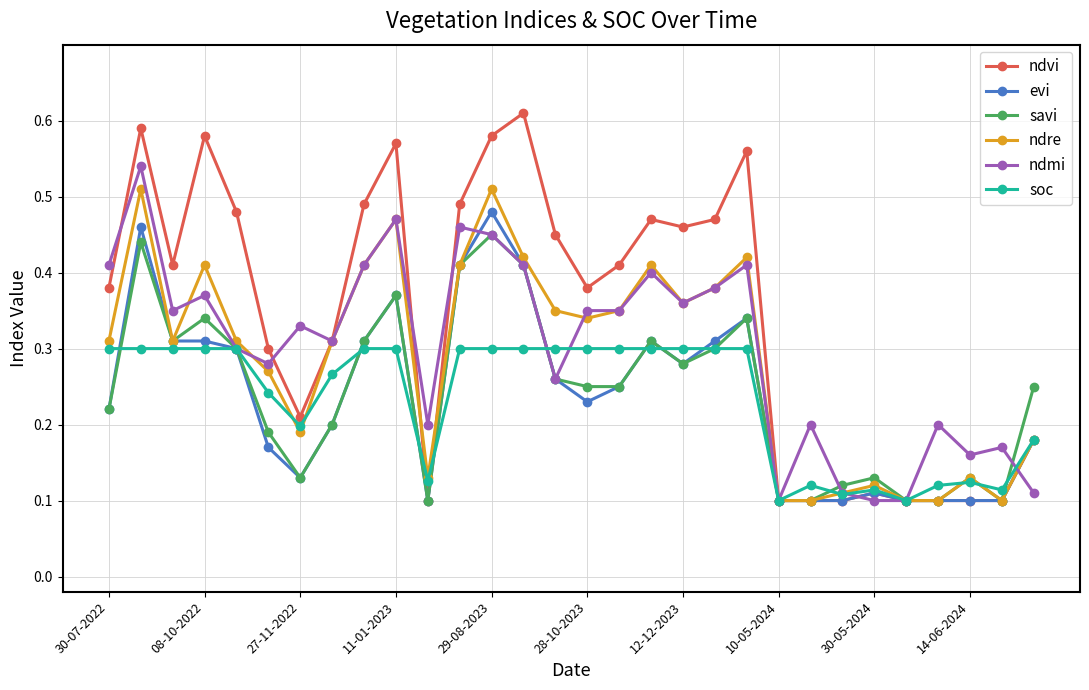

Which series has the widest spread of values?

ndvi